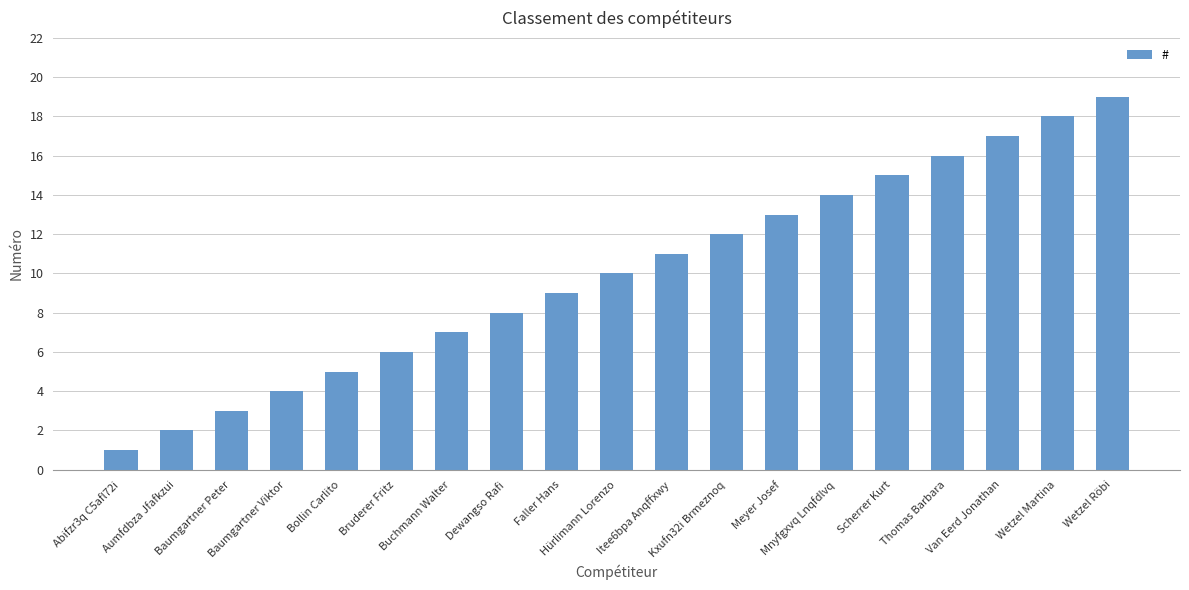

What is the sum of all values?

190